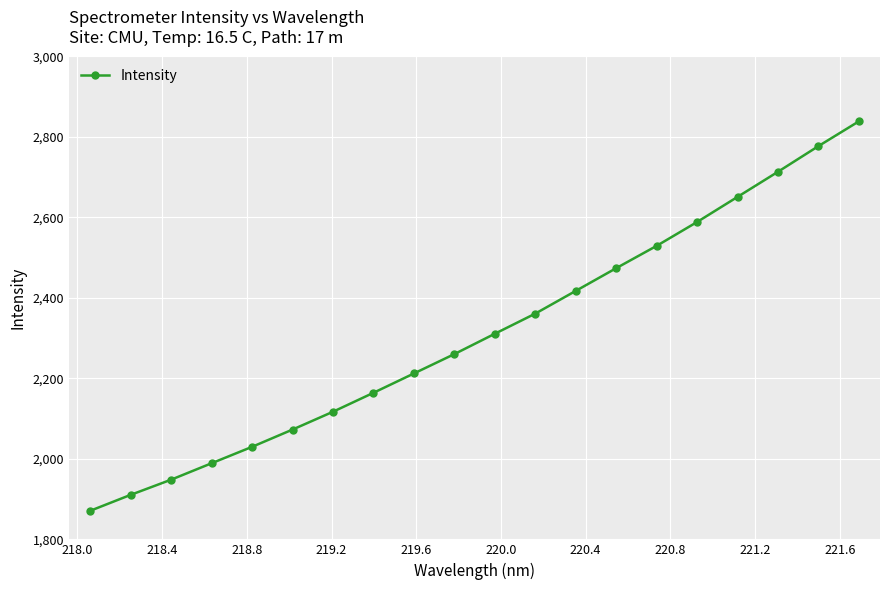

What is the maximum value shown in the chart?

2838.7